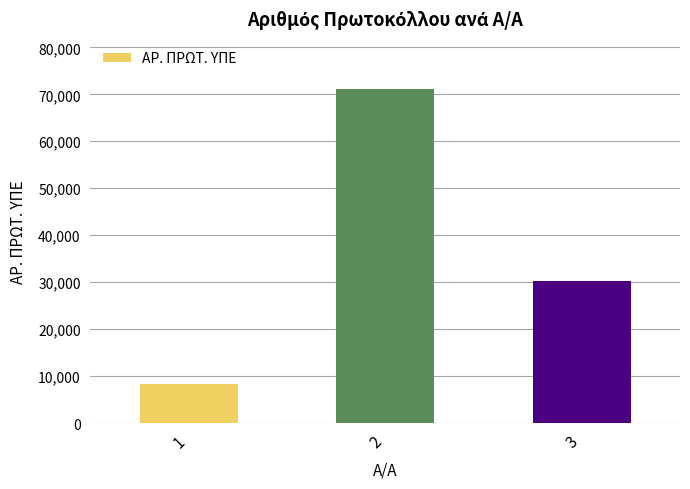

Are the bars grouped side by side (vs. stacked)?

No